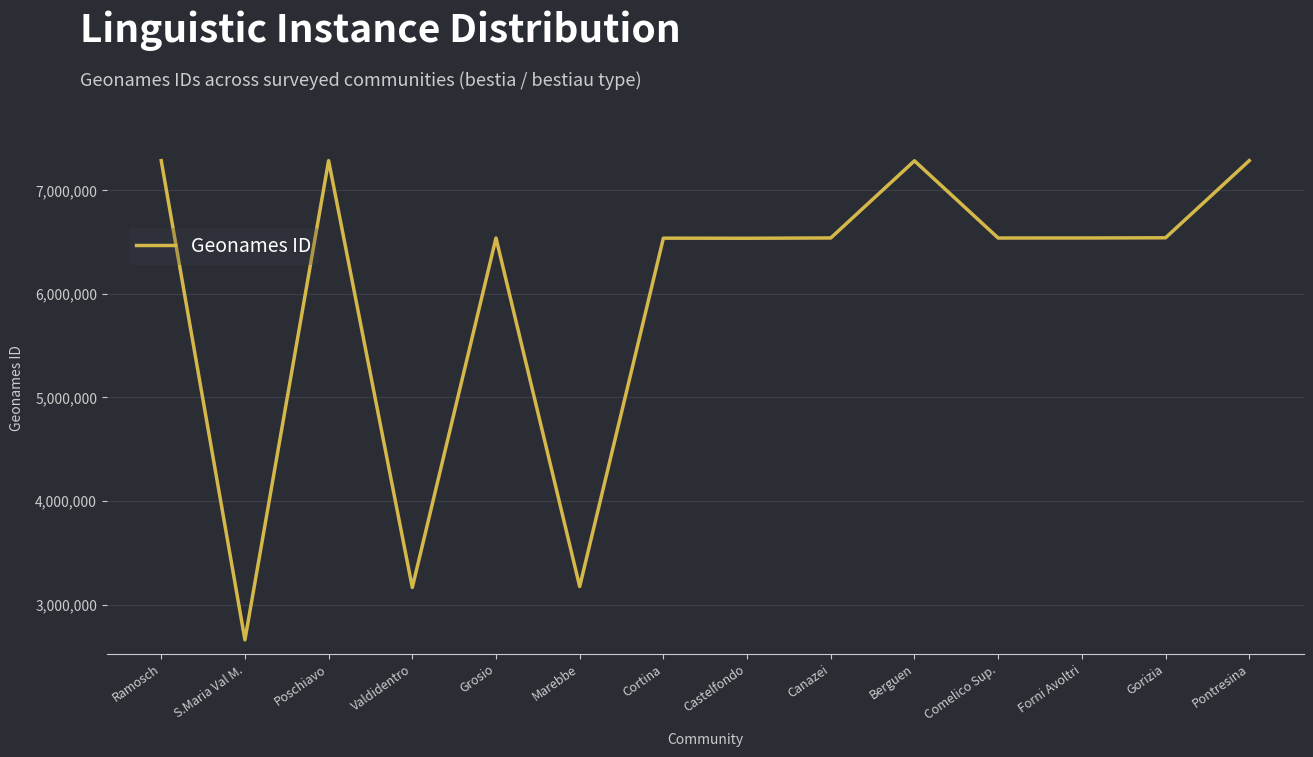

What is the change in value from Cortina to Pontresina?

+748543